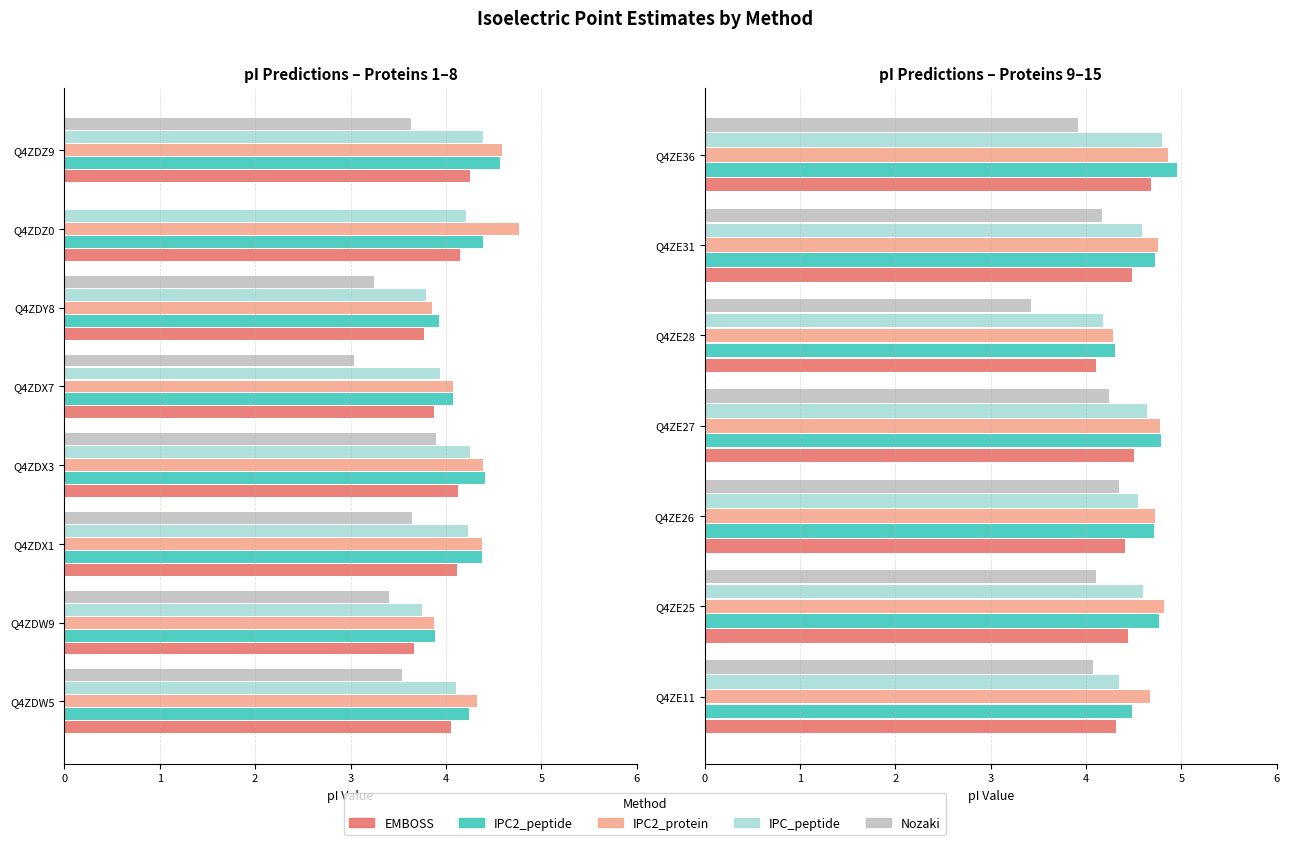

Which series has the largest total across all categories?

IPC2_protein